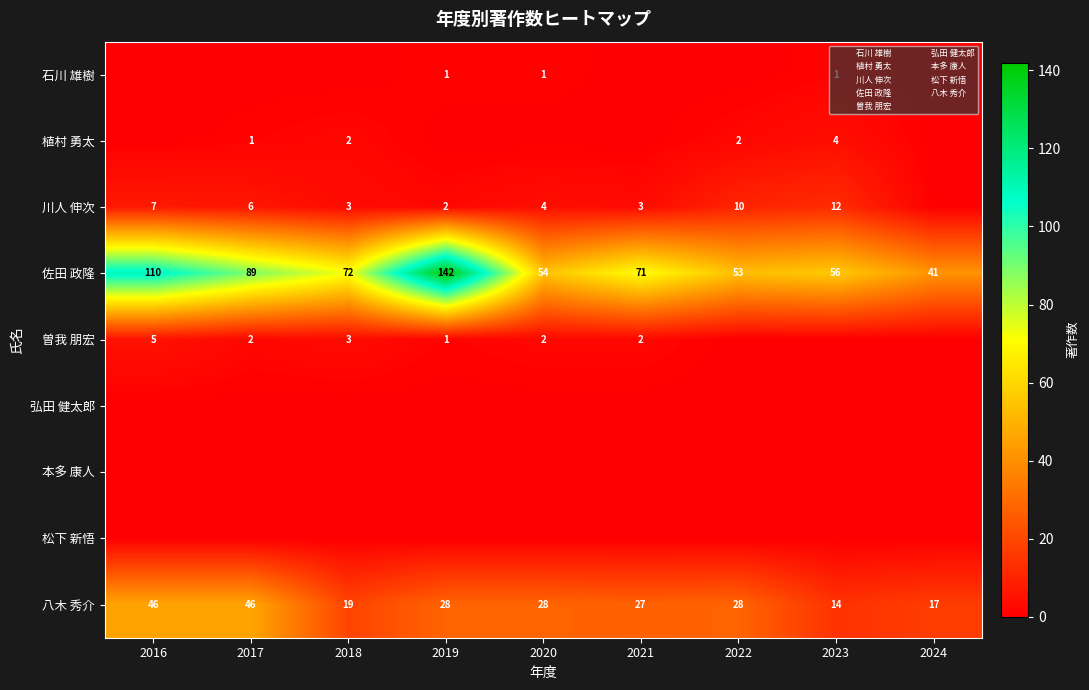

At how many categories does at least one series exceed 92?

2